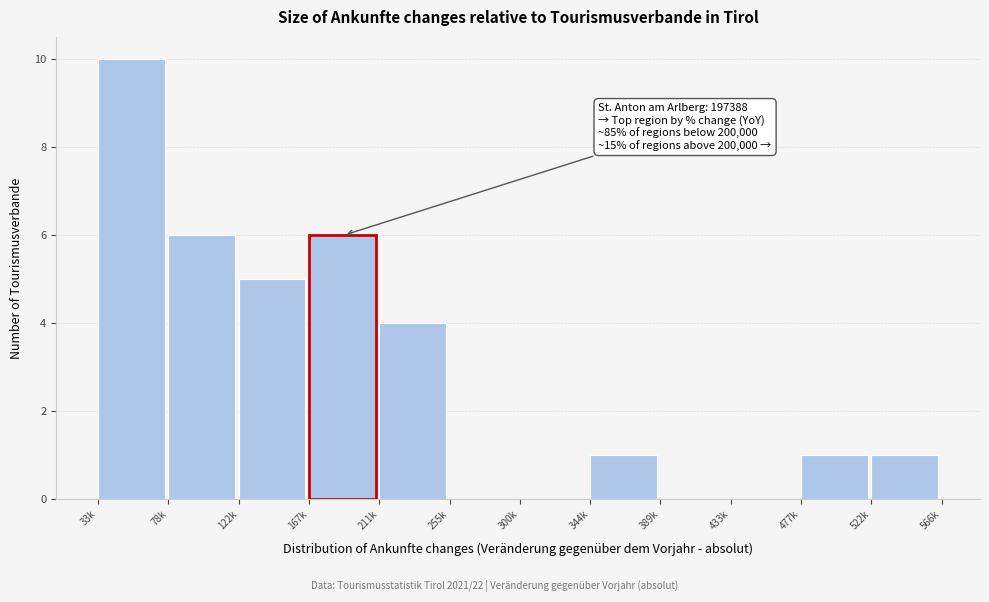

Reading left to right, extract all data points from this chart.

33k=10	78k=6	122k=5	167k=6	211k=4	255k=0	300k=0	344k=1	389k=0	433k=0	477k=1	522k=1